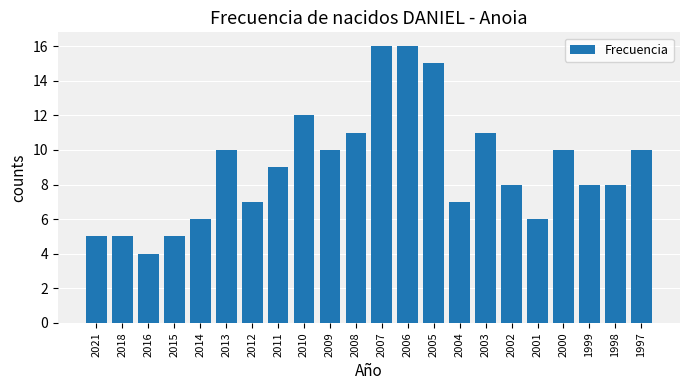

Which has a higher value, 2016 or 2013?

2013